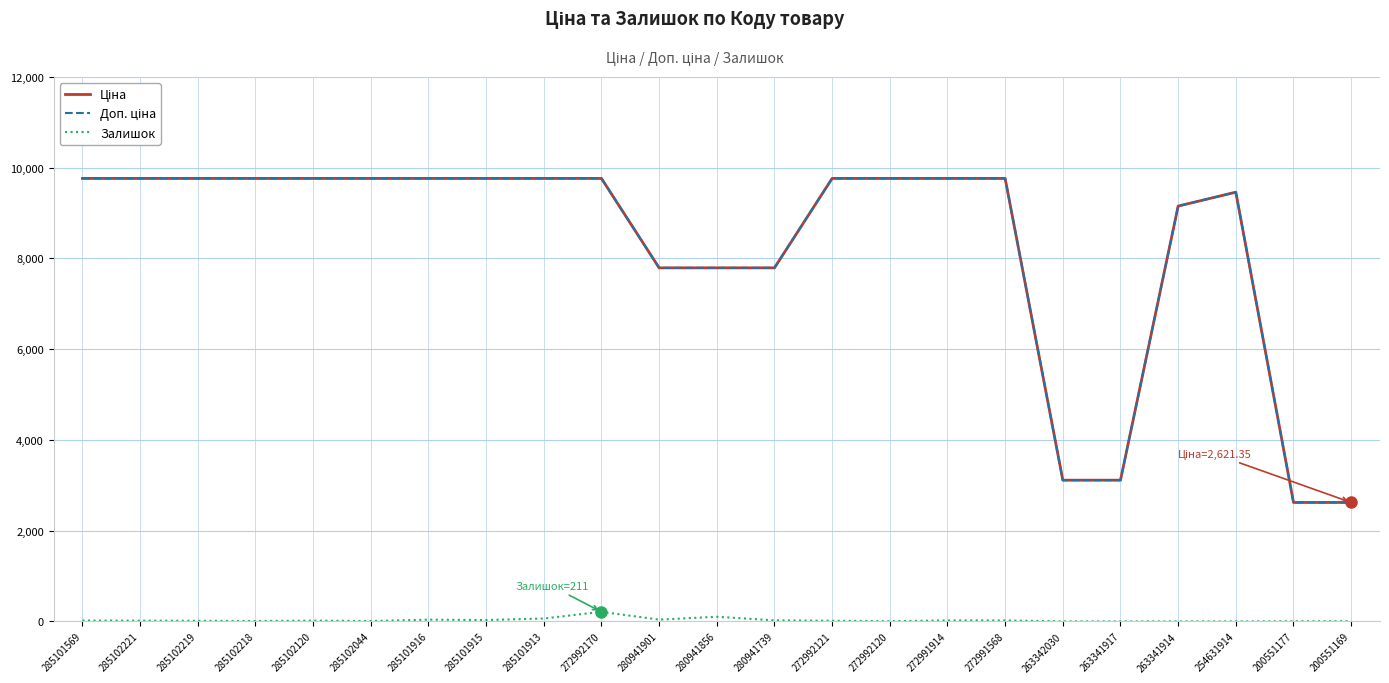

What is the greatest value displayed?

9764.4